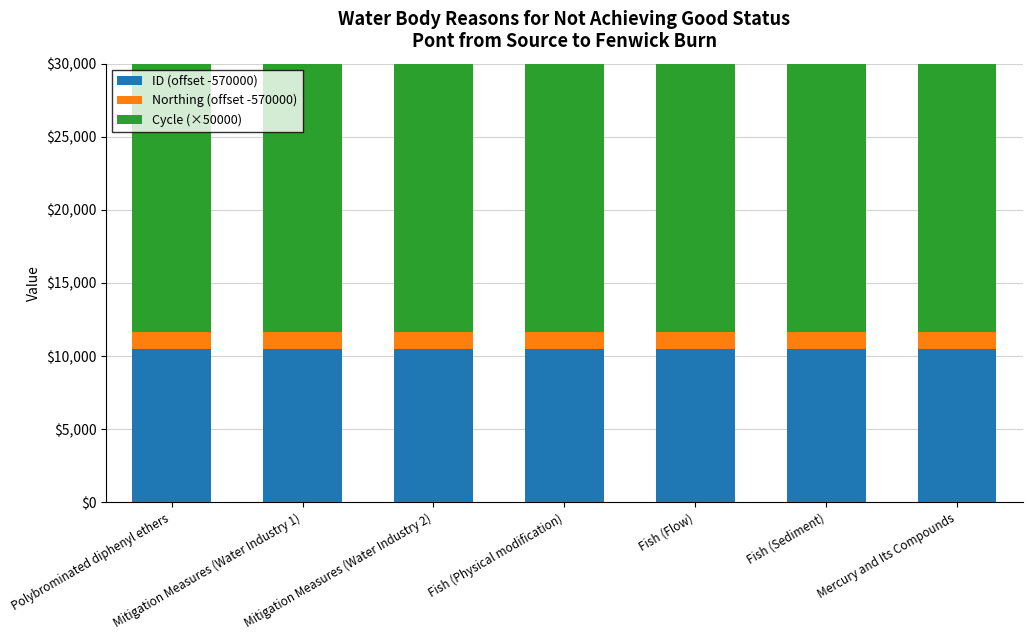

List the labels in order of ID (offset -570000) value, smallest first.

Mercury and Its Compounds, Fish (Sediment), Fish (Flow), Fish (Physical modification), Mitigation Measures (Water Industry 2), Mitigation Measures (Water Industry 1), Polybrominated diphenyl ethers